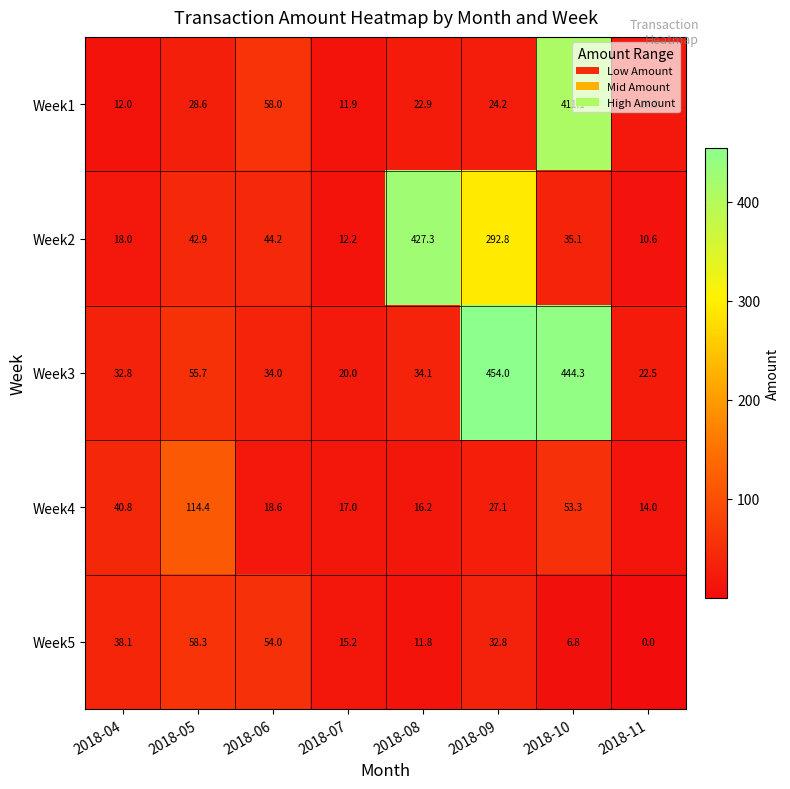

What value does the Week1 series have at 2018-11?

17.8